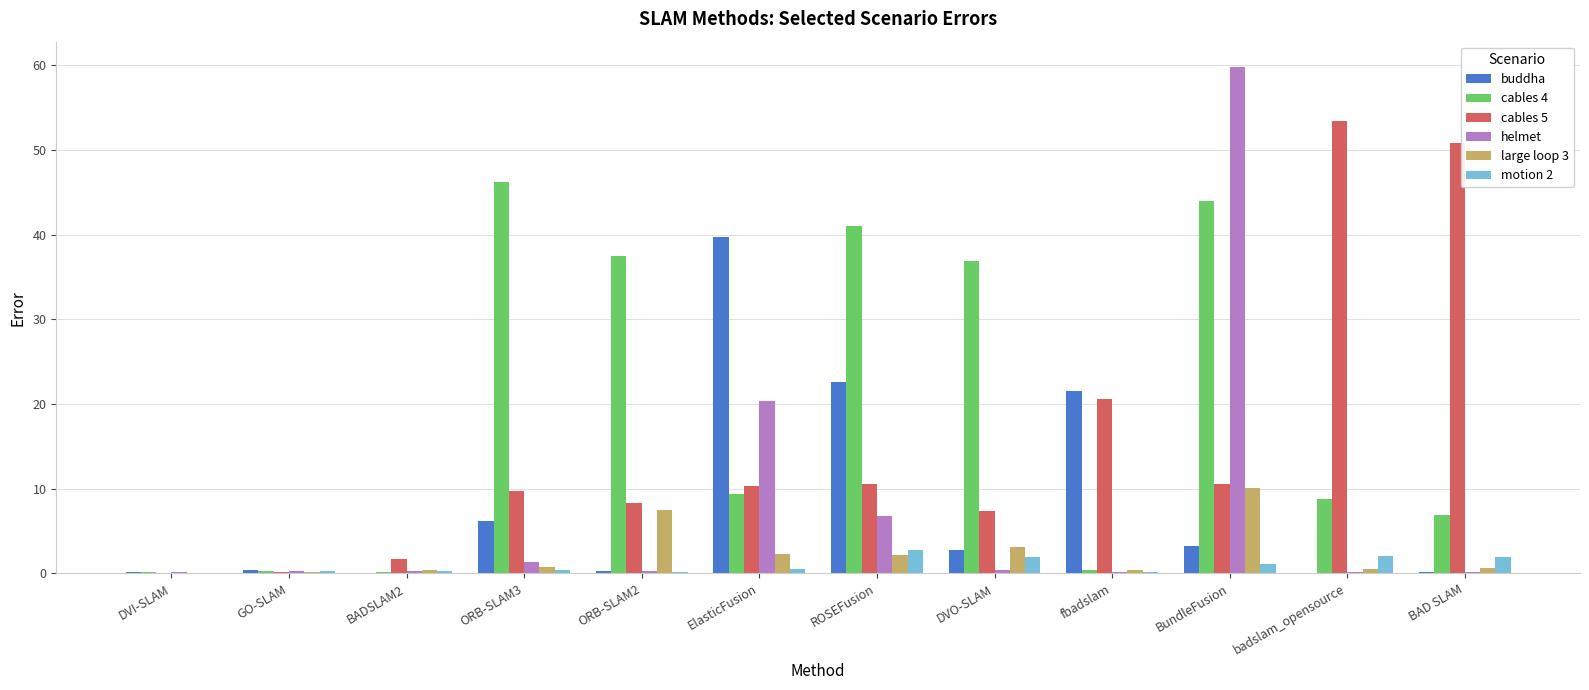

At which category is the sum across all series the highest?

BundleFusion